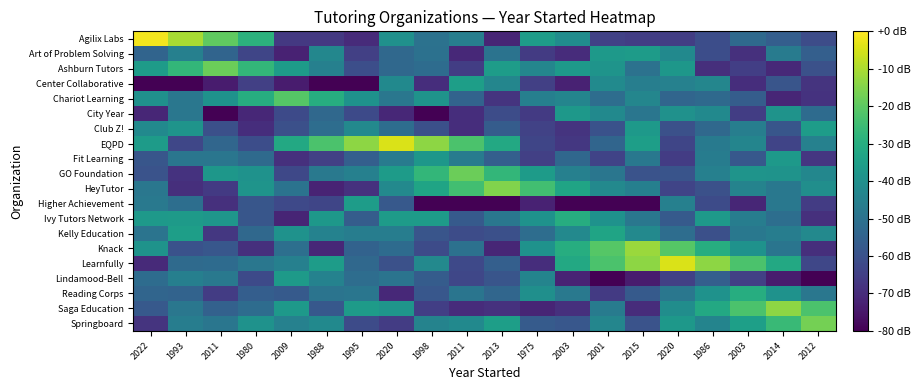

What is the spread (max minus min) of values at 2015?

67.9